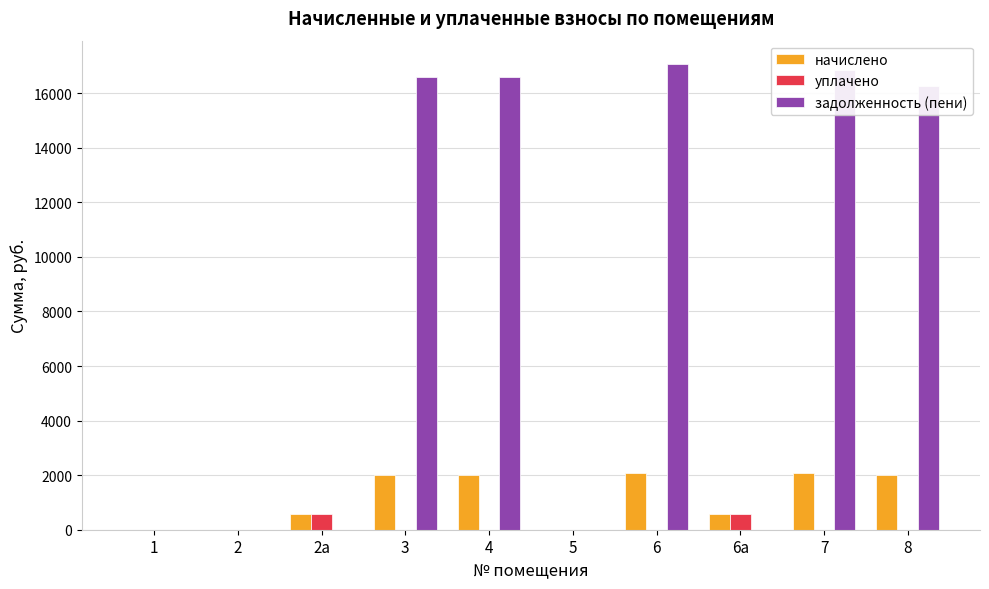

What is the sum of all начислено values?

11404.9